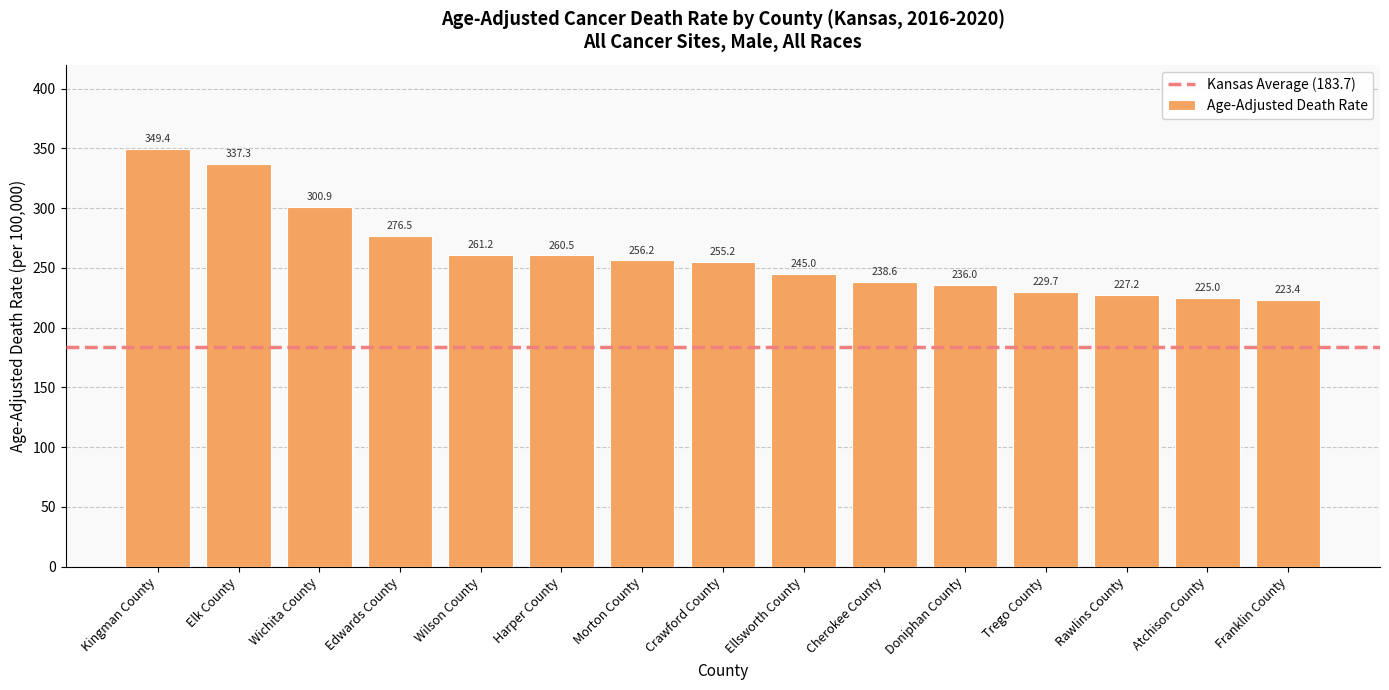

Between Harper County and Wilson County, which is larger?

Wilson County